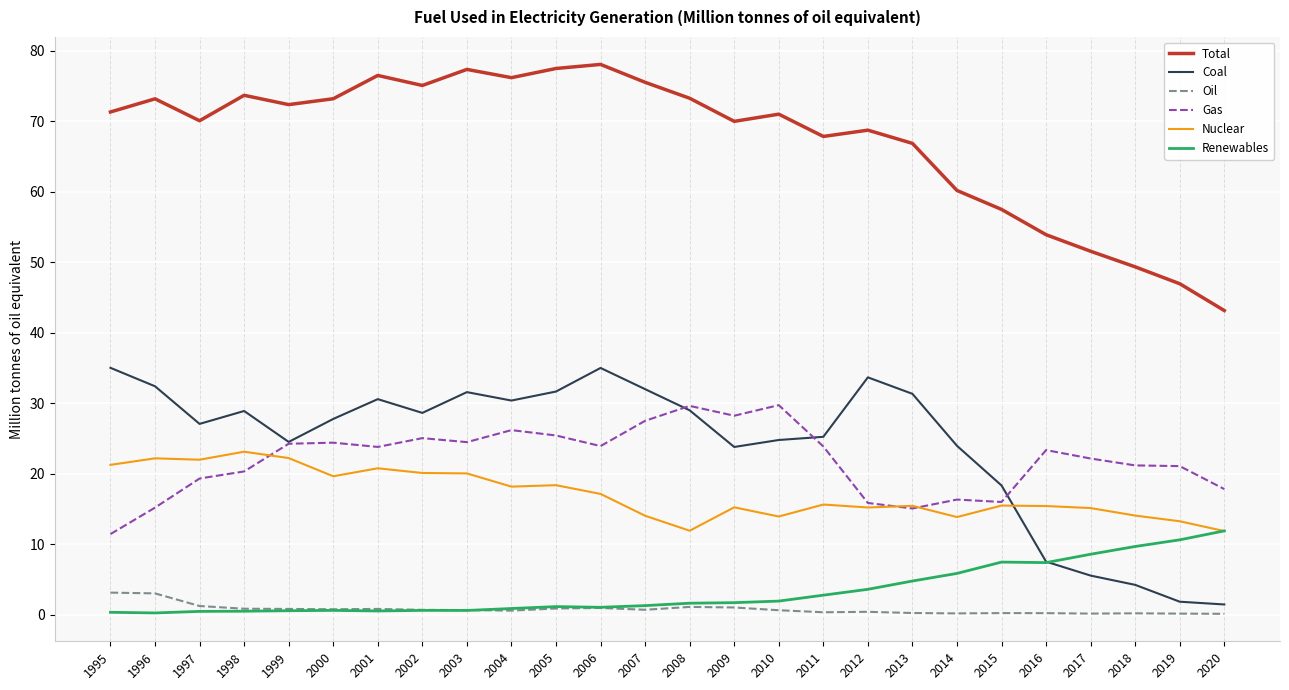

Rank the series by their maximum value, from lowest to highest.

Oil, Renewables, Nuclear, Gas, Coal, Total